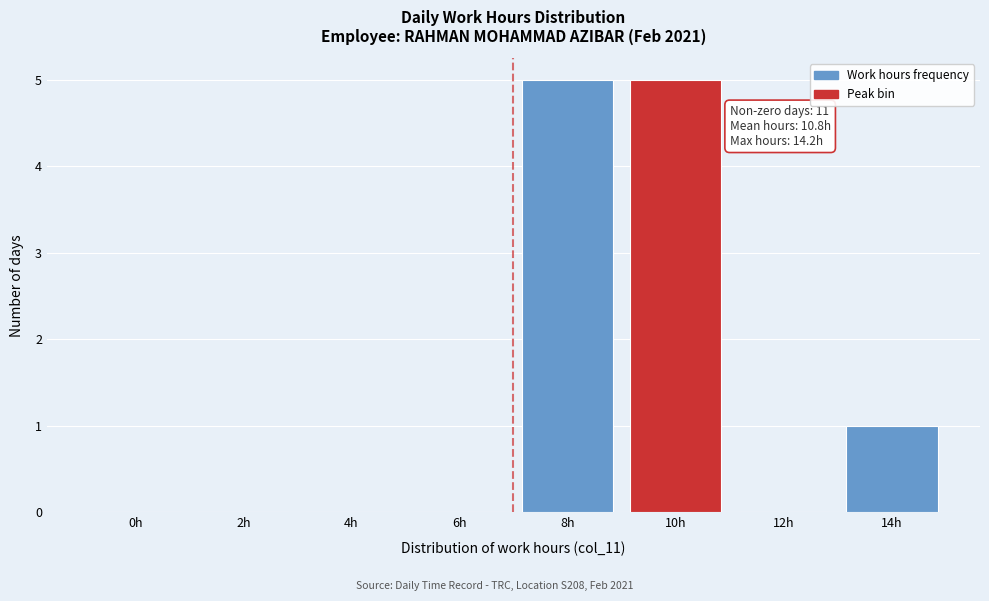

Reading left to right, what are all the values shown in this chart?

0h=0	2h=0	4h=0	6h=0	8h=5	10h=5	12h=0	14h=1